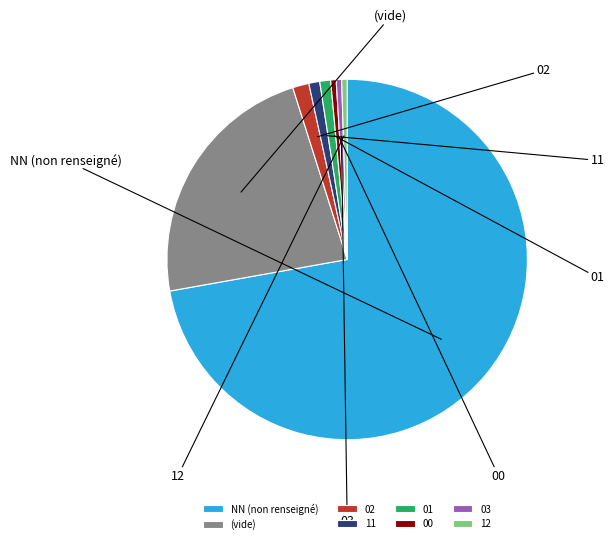

How many slices are in this pie chart?

8